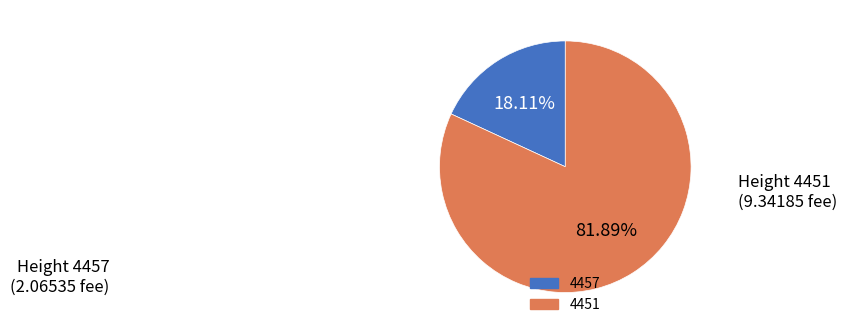

Approximately how many times larger is the value at 4457 compared to 4451?

0.2